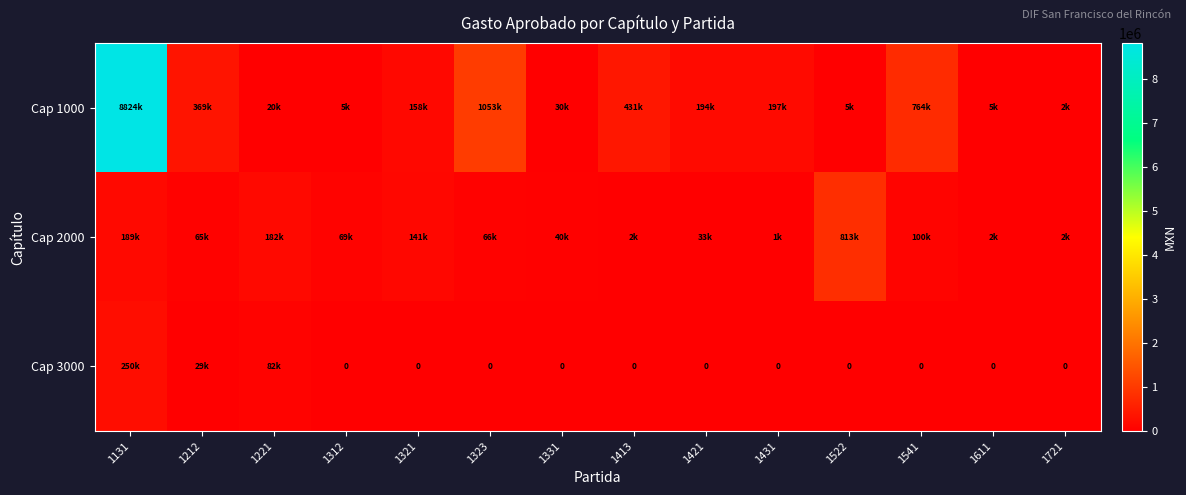

The Cap 1000 series shows 5000.0 at 1312. True or false?

True